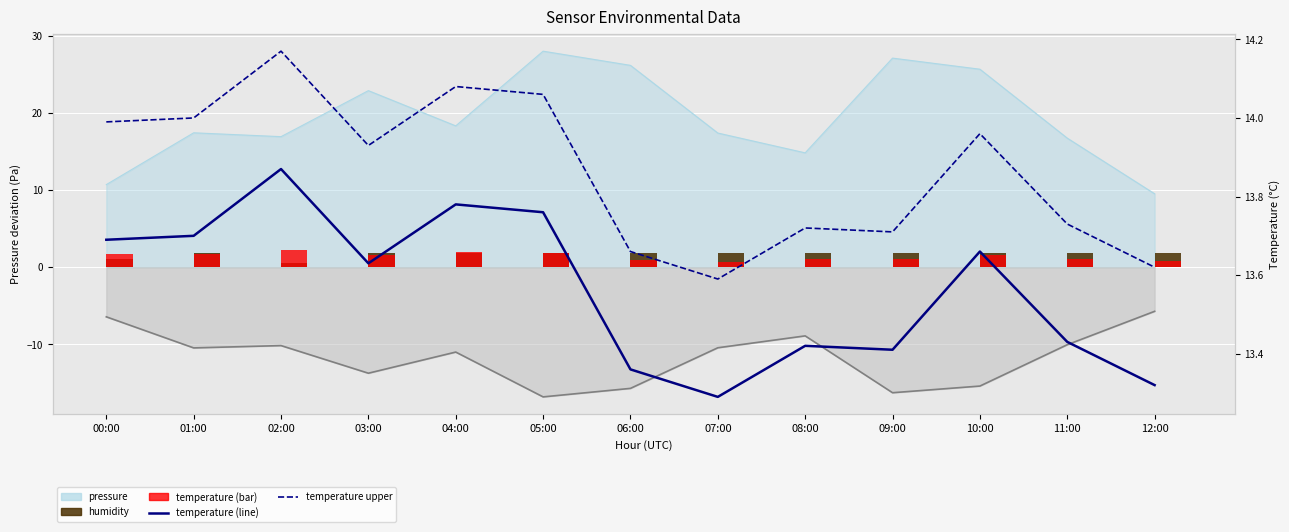

Reading left to right, transcribe all the data shown in this chart.

humidity: 1.1	1.8	0.6	1.8	1.8	1.8	1.8	1.8	1.8	1.8	1.8	1.8	1.8
temperature: 1.7	1.7	2.2	1.6	1.9	1.9	0.9	0.7	1.0	1.0	1.7	1.1	0.8
temperature (line): 13.7	13.7	13.9	13.6	13.8	13.8	13.4	13.3	13.4	13.4	13.7	13.4	13.3
temperature upper: 14.0	14.0	14.2	13.9	14.1	14.1	13.7	13.6	13.7	13.7	14.0	13.7	13.6